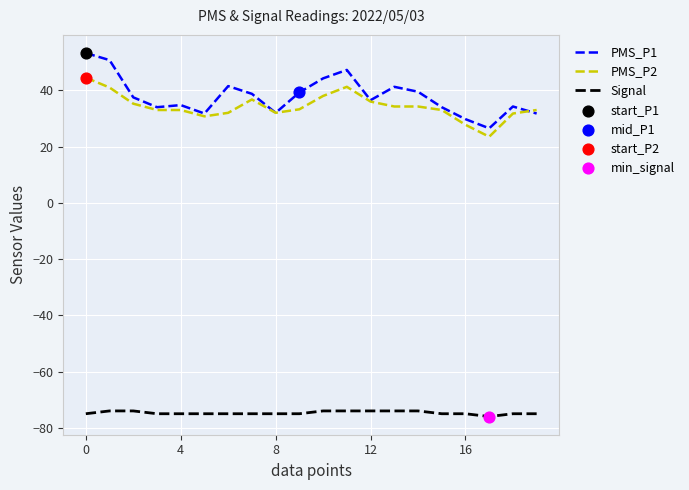

What is the highest value of the Signal series?

-74.0